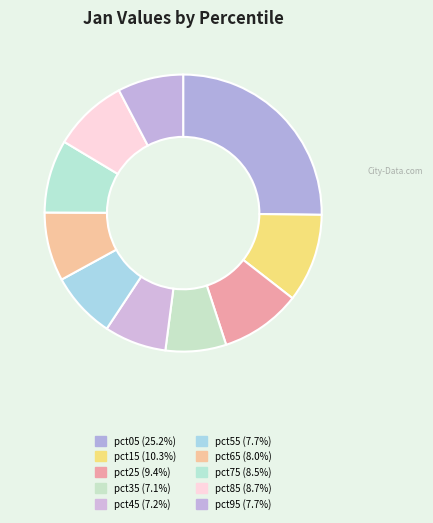

How many slices are in this pie chart?

10